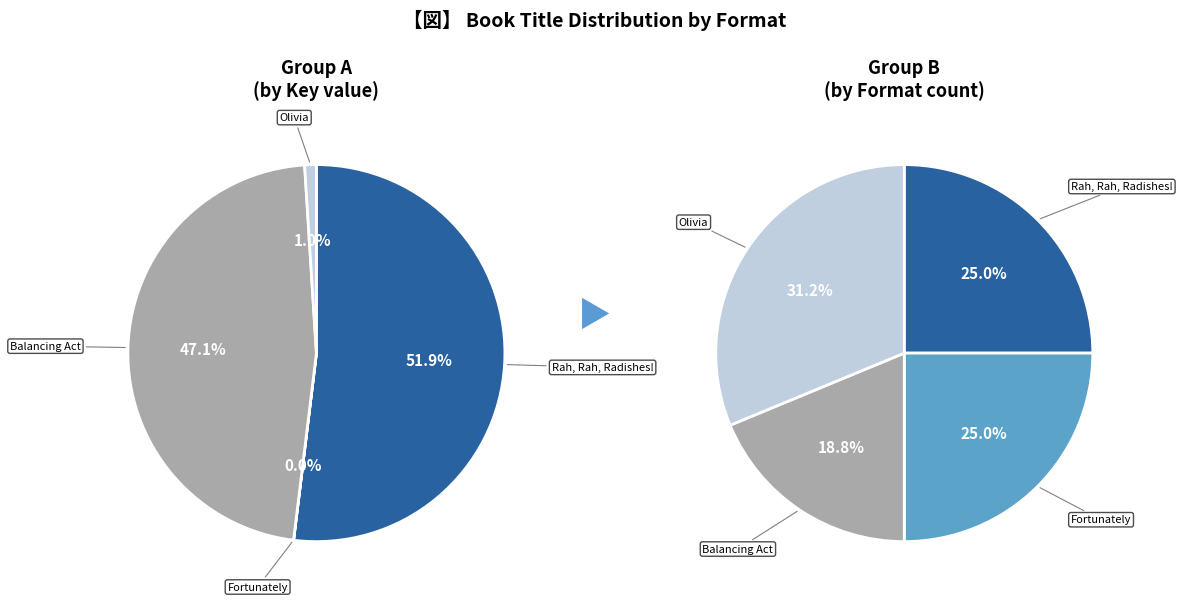

Between Balancing Act and Olivia, which is larger?

Balancing Act